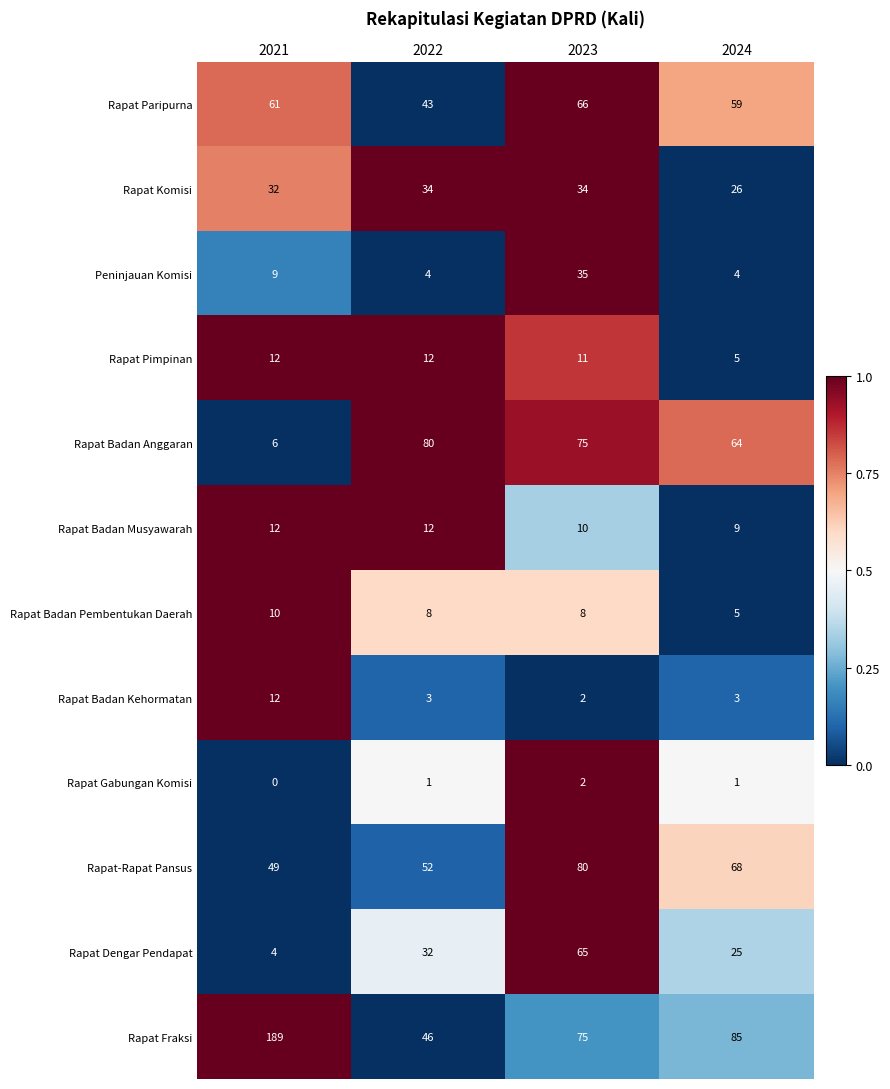

The Rapat Komisi series shows 34 at 2023. True or false?

True